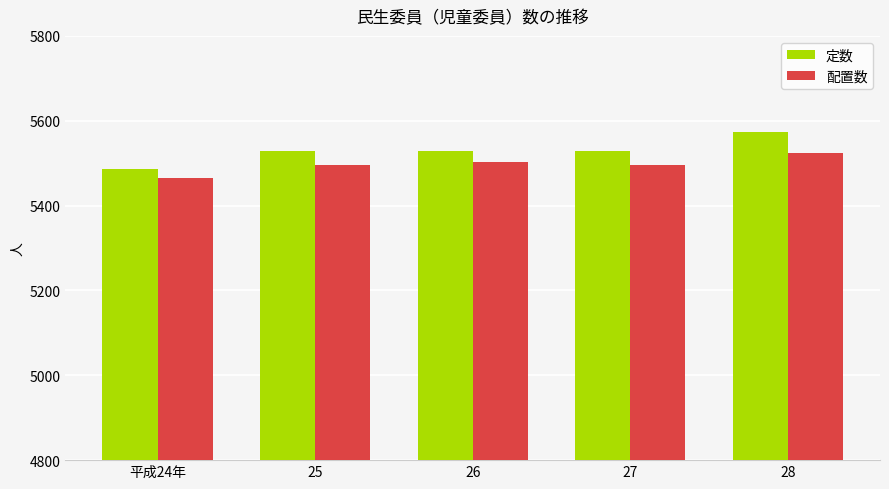

Which series has the widest spread of values?

定数